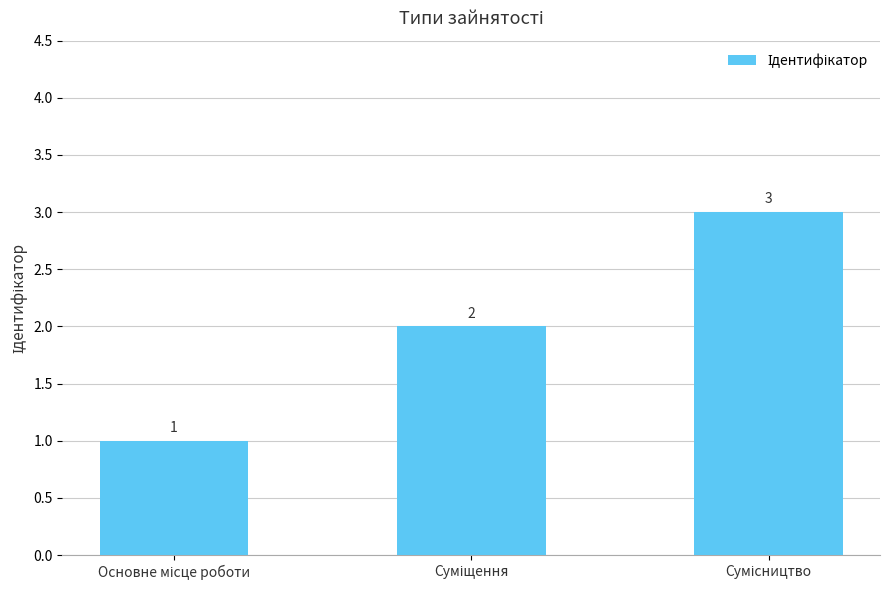

What is the value of the 3rd bar from the left?

3